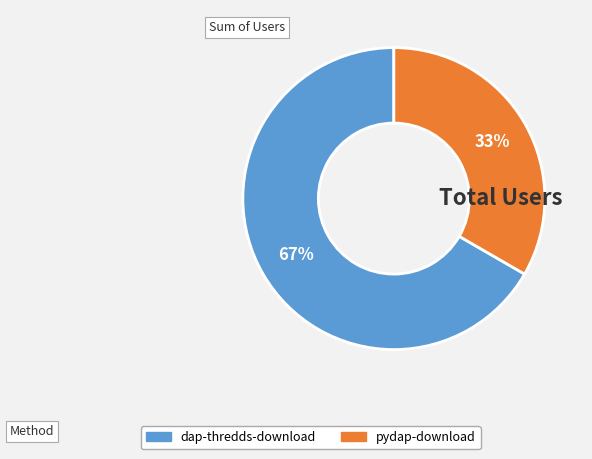

Between dap-thredds-download and pydap-download, which is larger?

dap-thredds-download